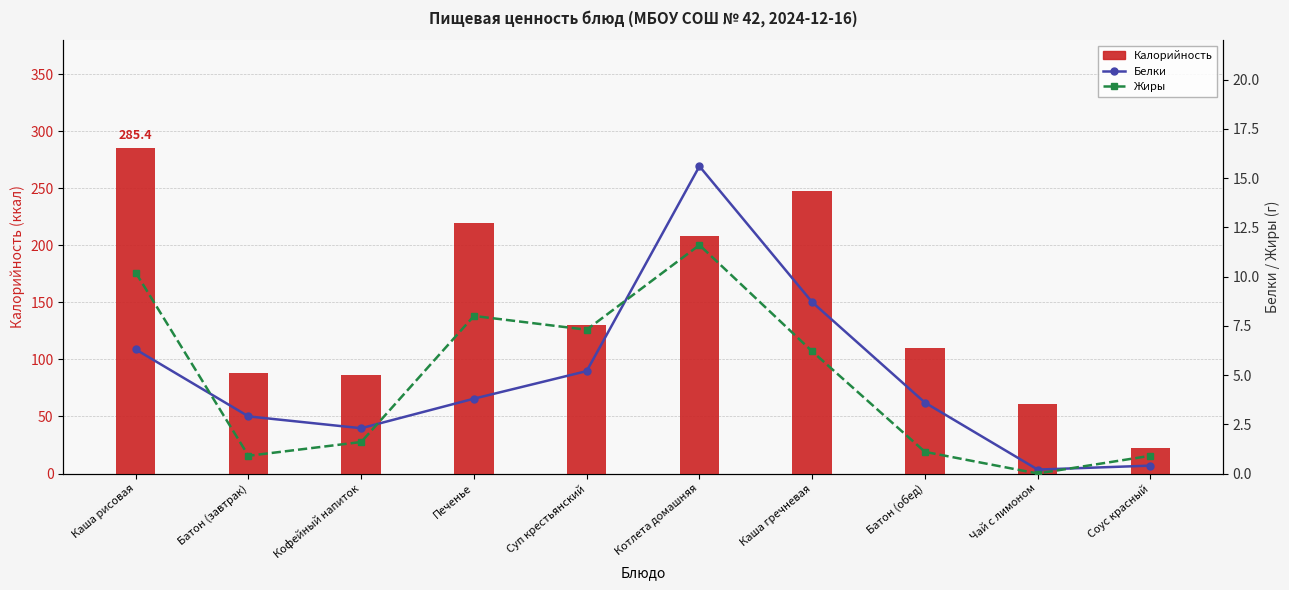

What is the minimum value for Калорийность?

22.0